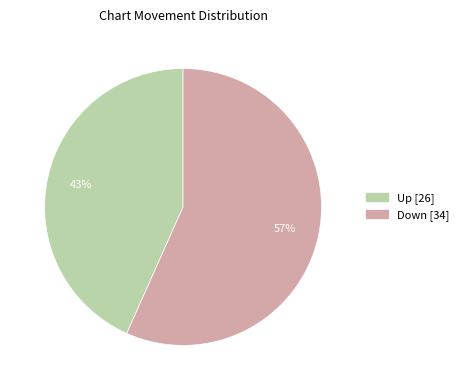

Does Up account for over 50% of the chart?

No